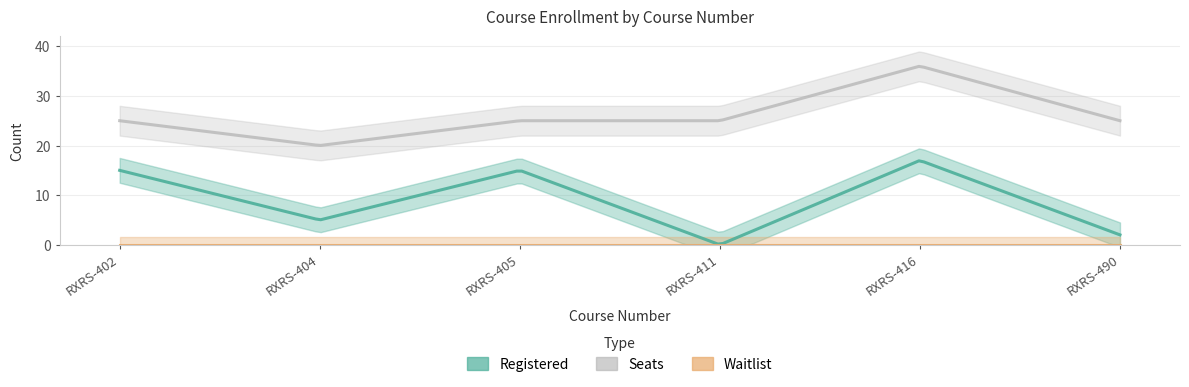

How many distinct data groups are displayed?

3